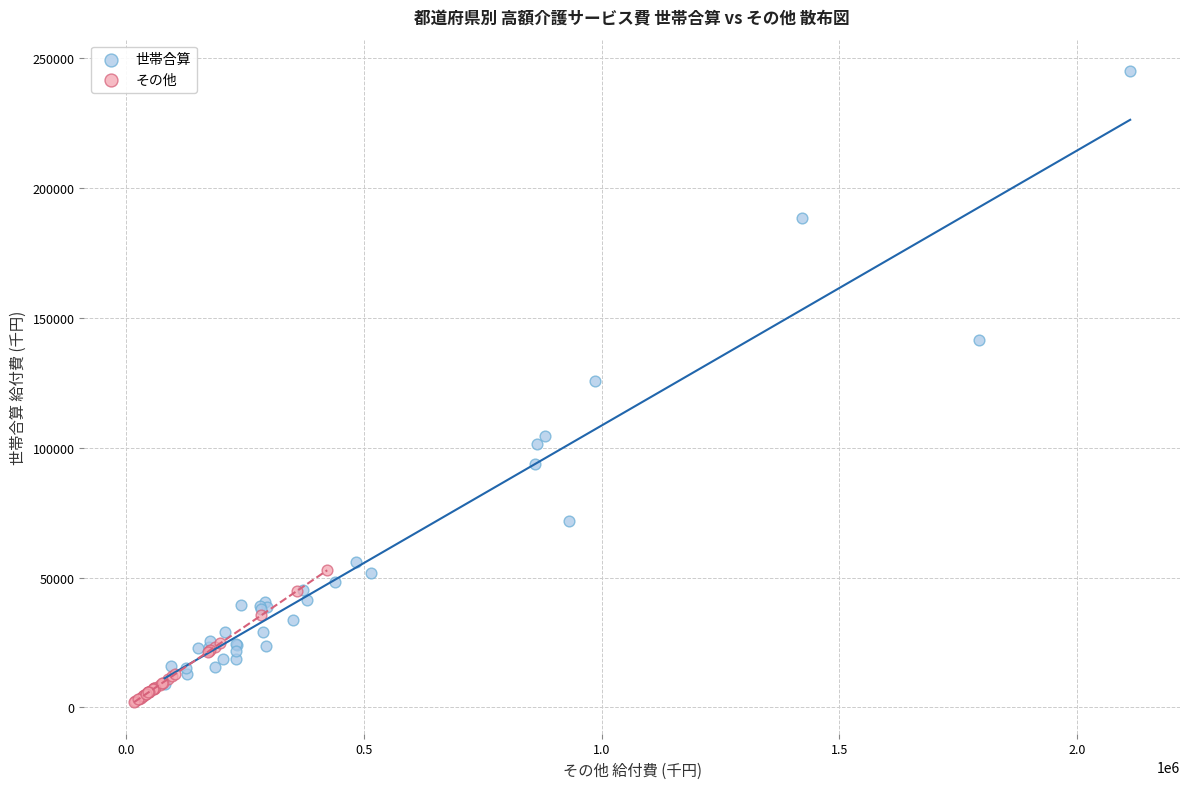

Which series has the largest Y range (max minus min)?

世帯合算